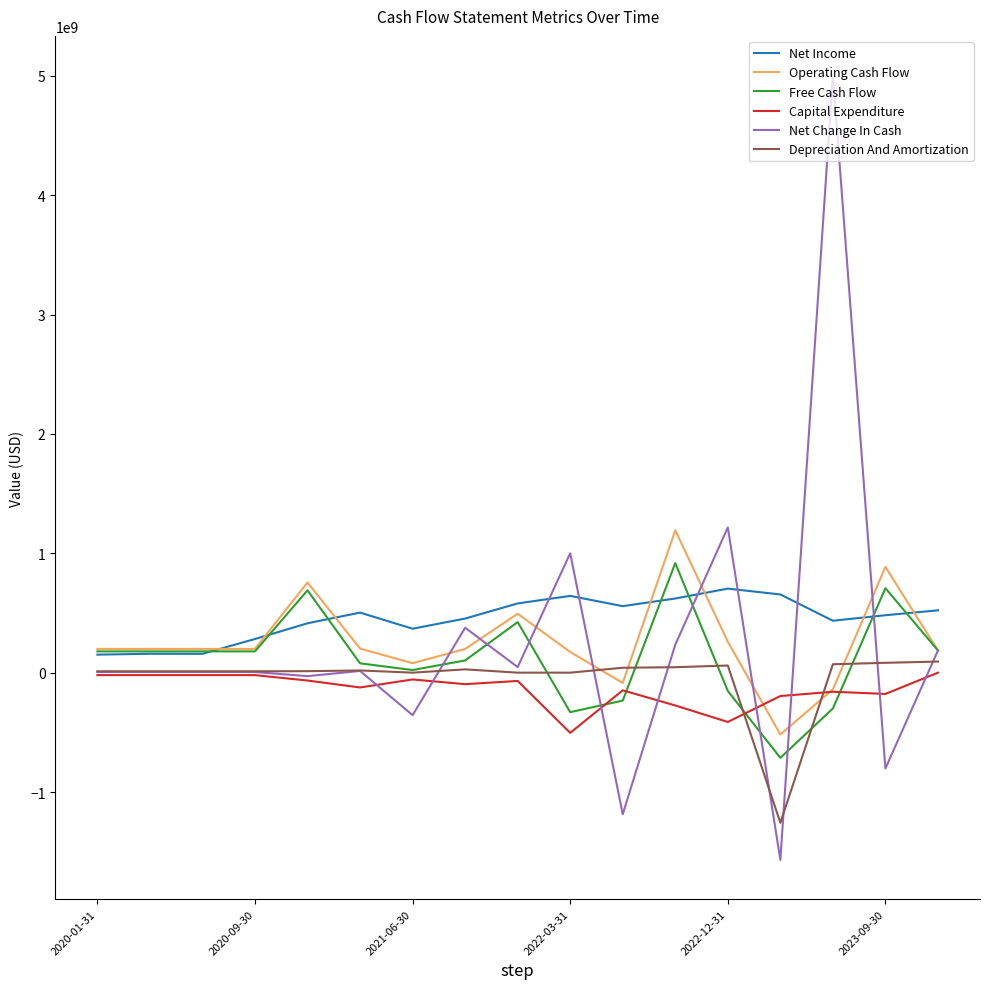

True or false: Operating Cash Flow has more than 2 points higher than both neighbors.

True